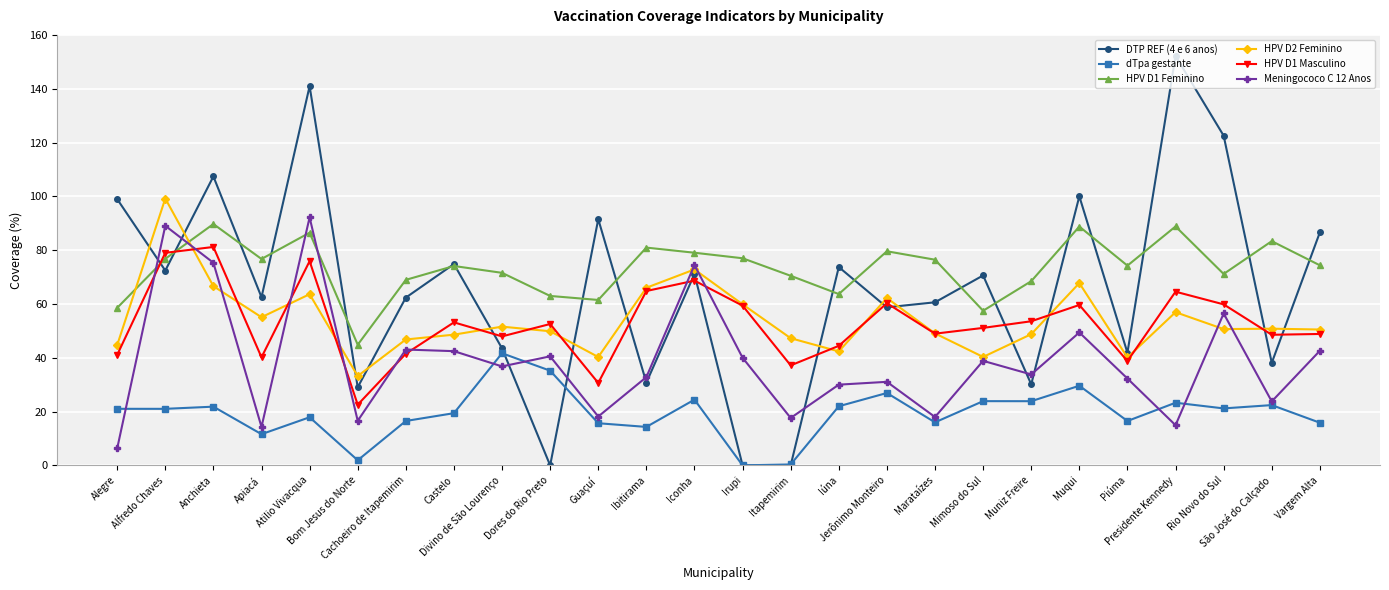

What is the average value of the HPV D1 Feminino series?

73.3